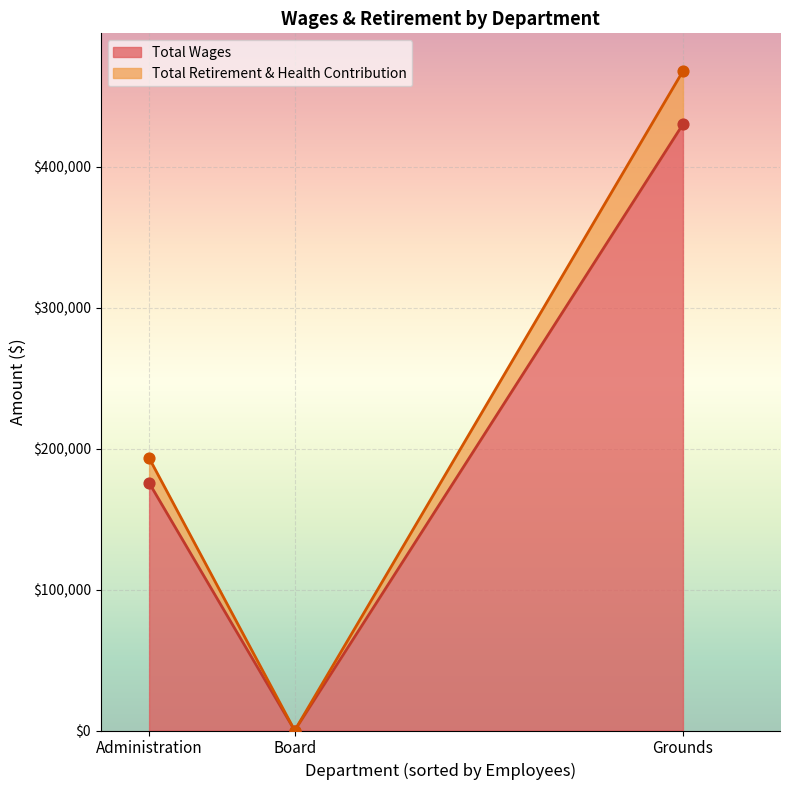

What are all the series names shown in the legend?

Total Wages, Total Retirement & Health Contribution